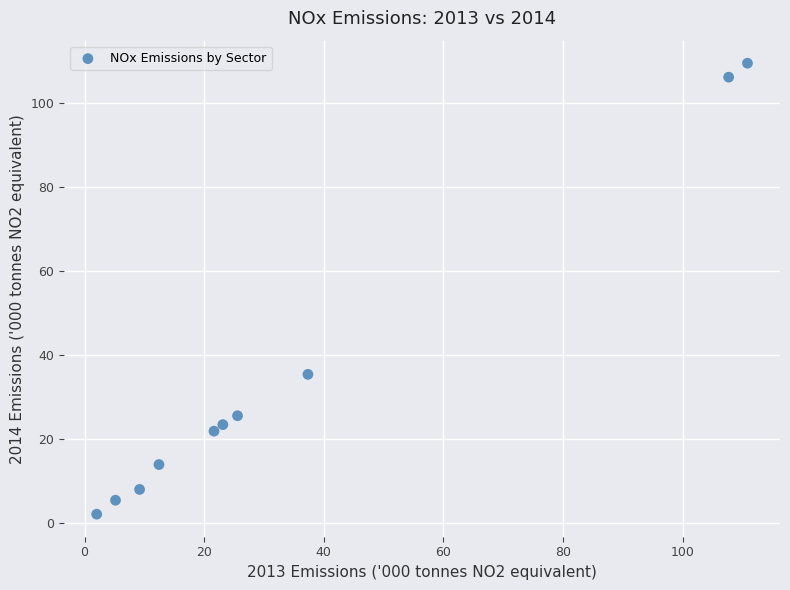

What Y value in the scatter plot is closest to 55?

35.4